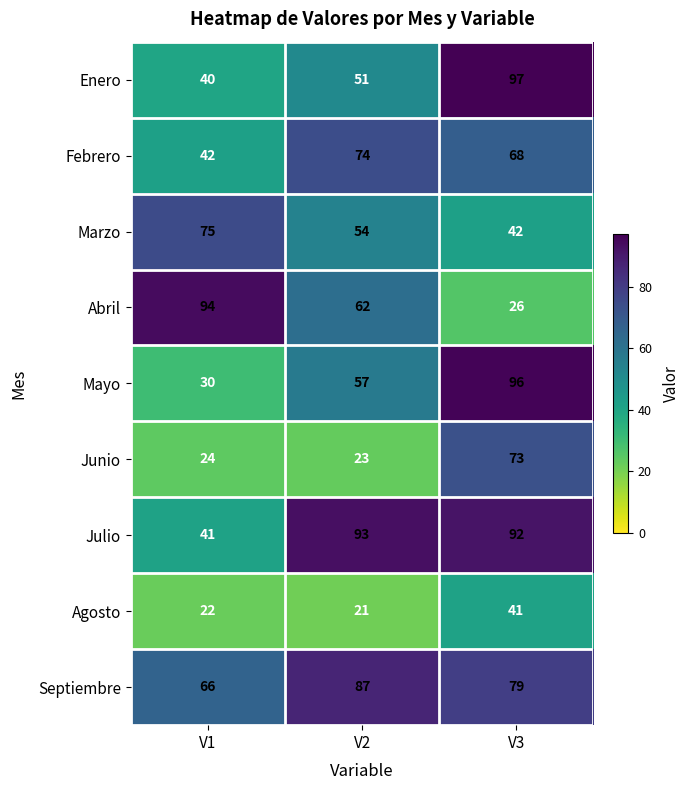

Read the Enero value at V2, to the nearest 10.

50